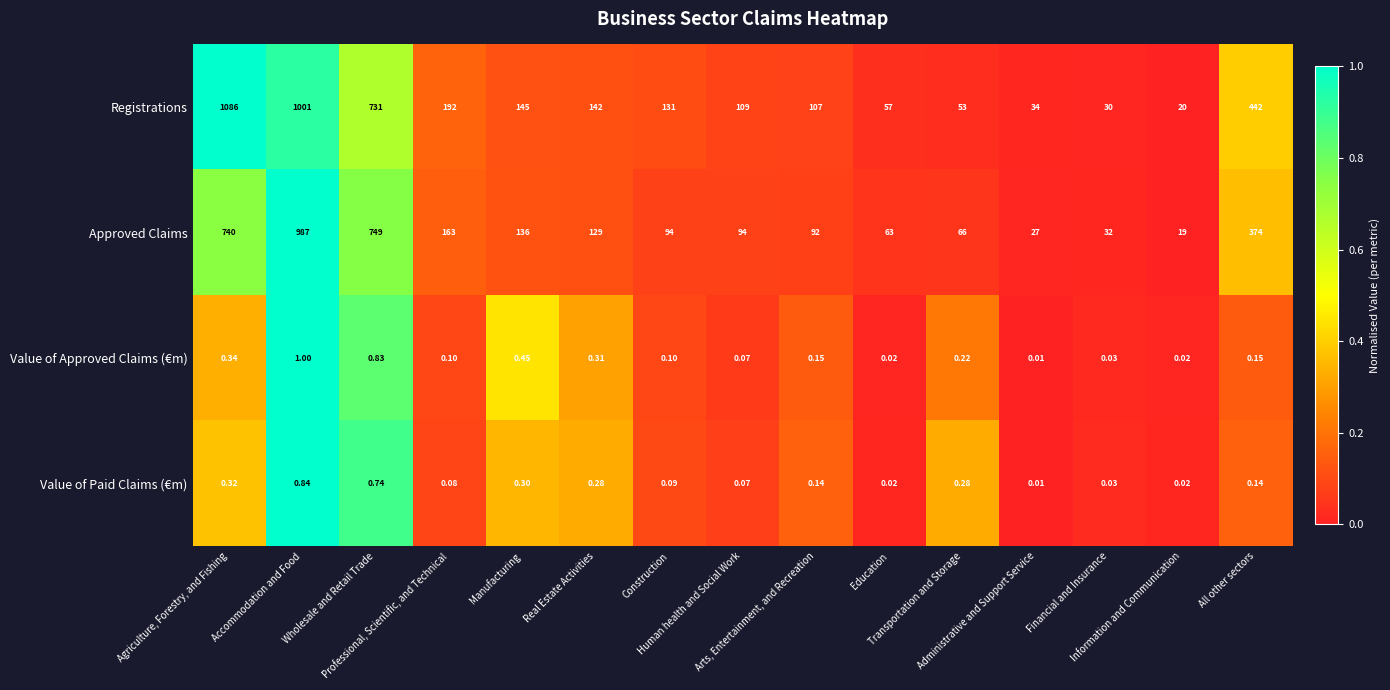

List the series in order of their peak value, lowest first.

Value of Paid Claims (€m), Value of Approved Claims (€m), Approved Claims, Registrations